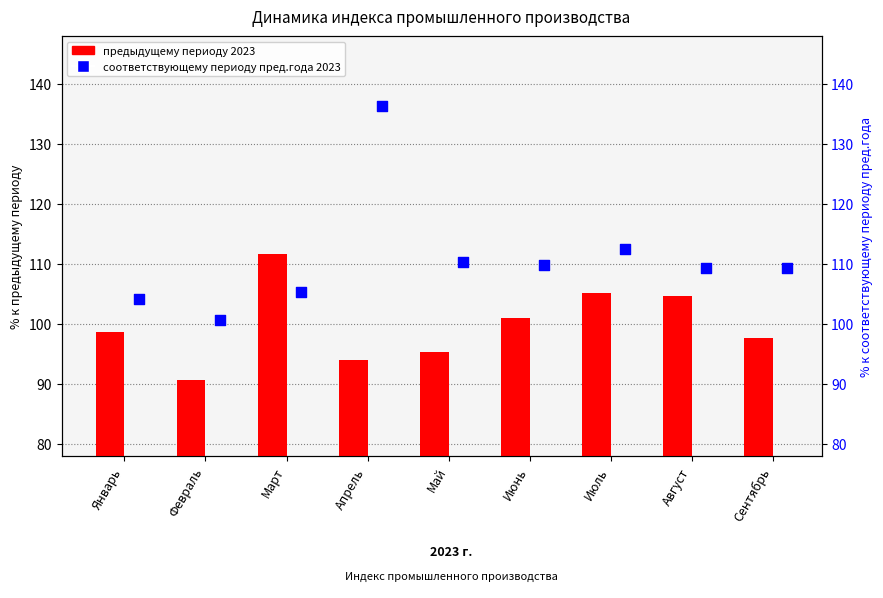

What is the total value across all series at Июнь?

210.9